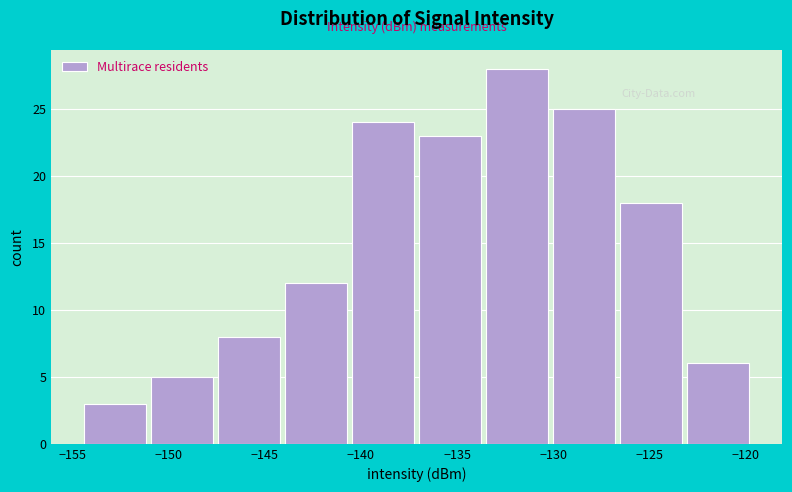

Reading left to right, list every bar in this chart as the range it spans on the x-axis followed by its height. Neither the bar edges nor the heights are printed on the chart, so give them approximately, as read against the axes.

-154.5 to -151.0: 3
-151.0 to -147.5: 5
-147.5 to -144.0: 8
-144.0 to -140.5: 12
-140.5 to -137.0: 24
-137.0 to -133.5: 23
-133.5 to -130.0: 28
-130.0 to -126.5: 25
-126.5 to -123.0: 18
-123.0 to -119.5: 6